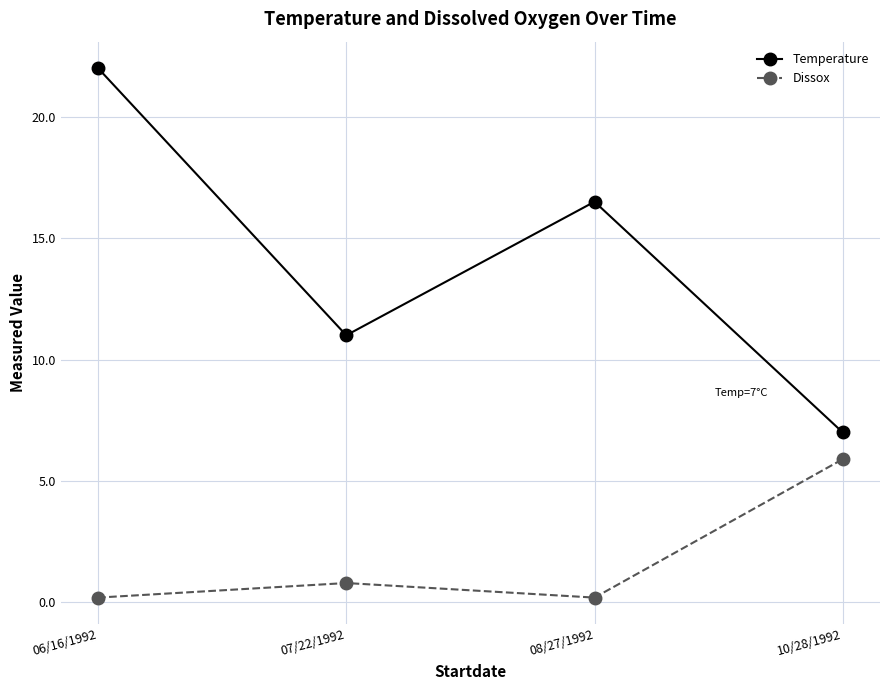

In Dissox, how many points are lower than both neighbors (excluding endpoints)?

1